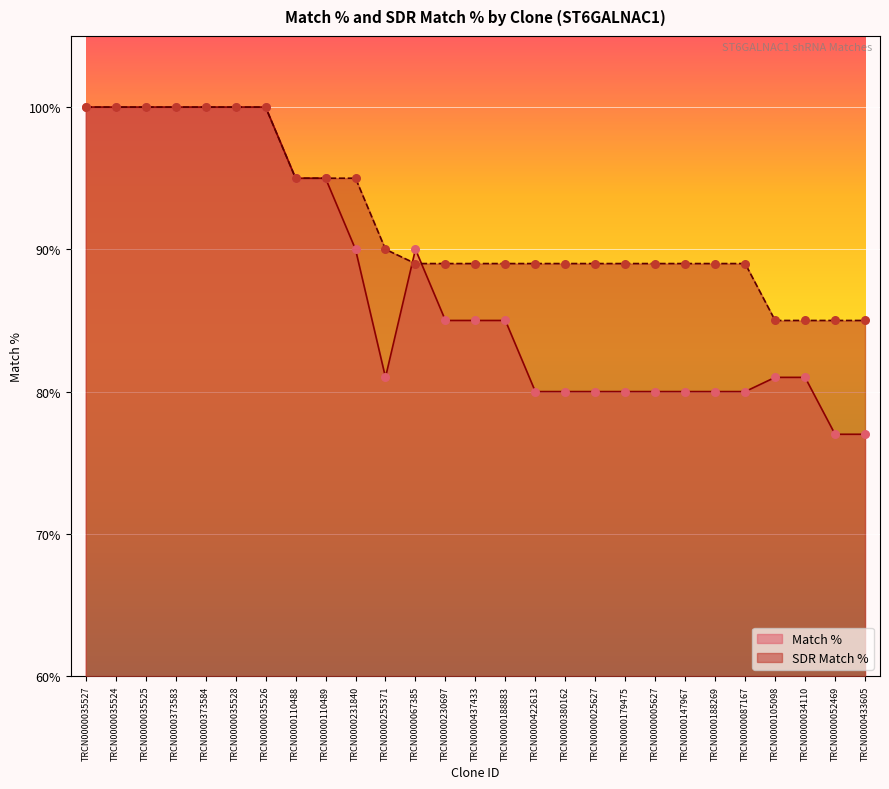

At which category is the sum across all series the highest?

TRCN0000035527